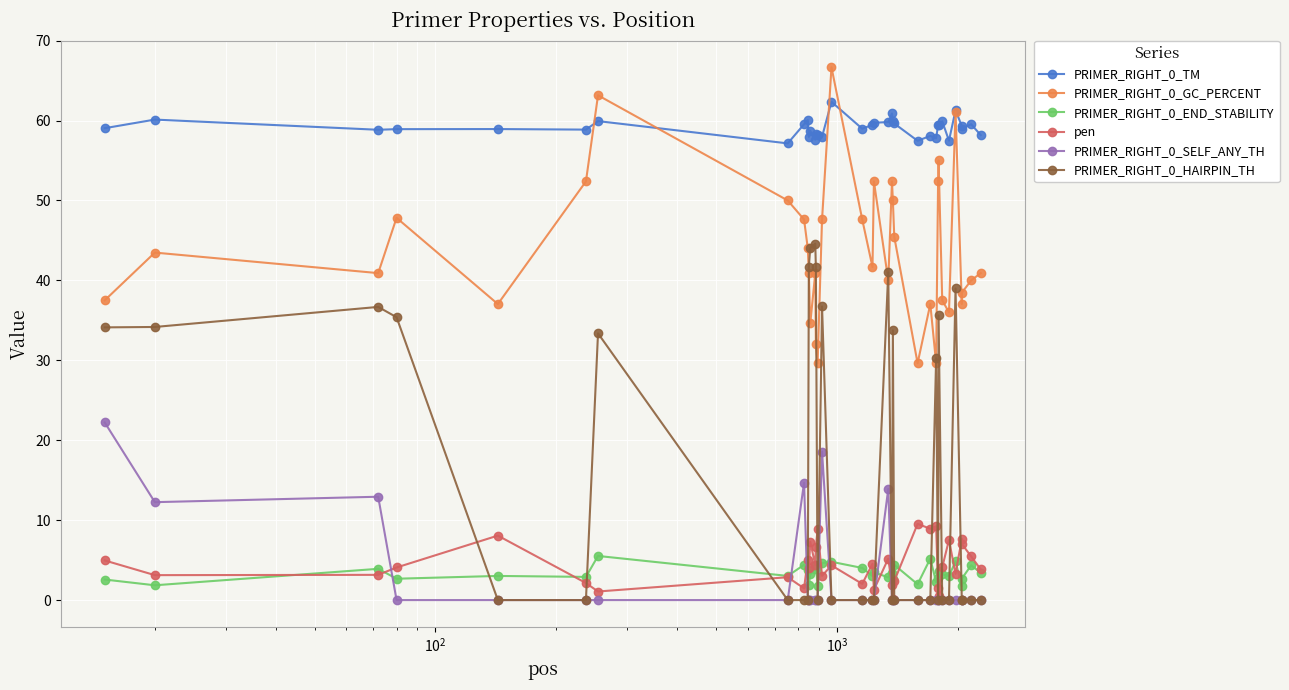

What is the sum of all pen values?

160.6